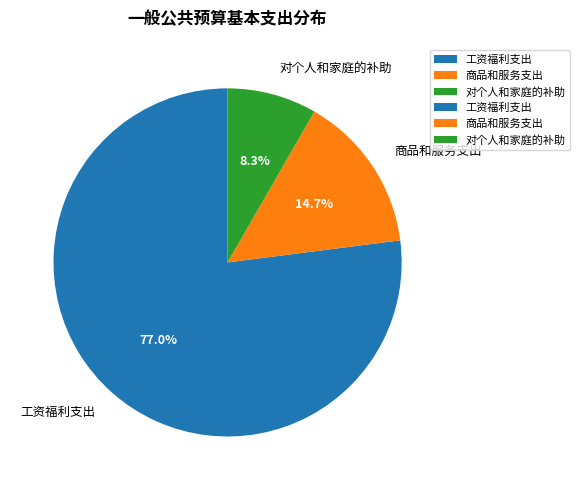

The 商品和服务支出 slice represents 15% of the pie. True or false?

True